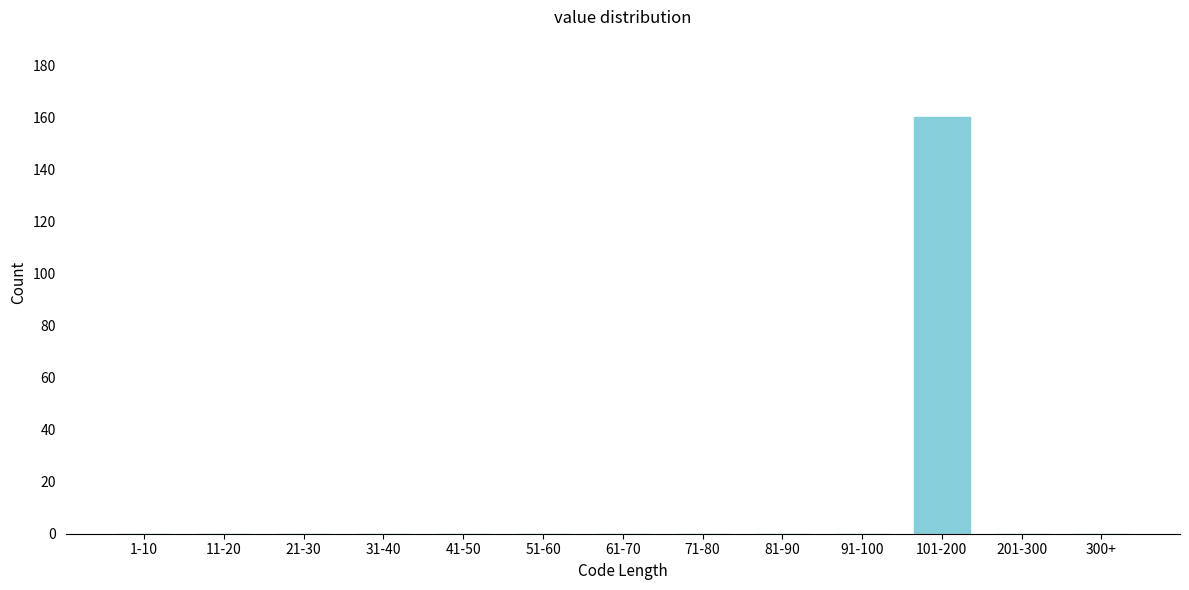

Reading right to left, extract all data points from this chart.

300+=0	201-300=0	101-200=160	91-100=0	81-90=0	71-80=0	61-70=0	51-60=0	41-50=0	31-40=0	21-30=0	11-20=0	1-10=0